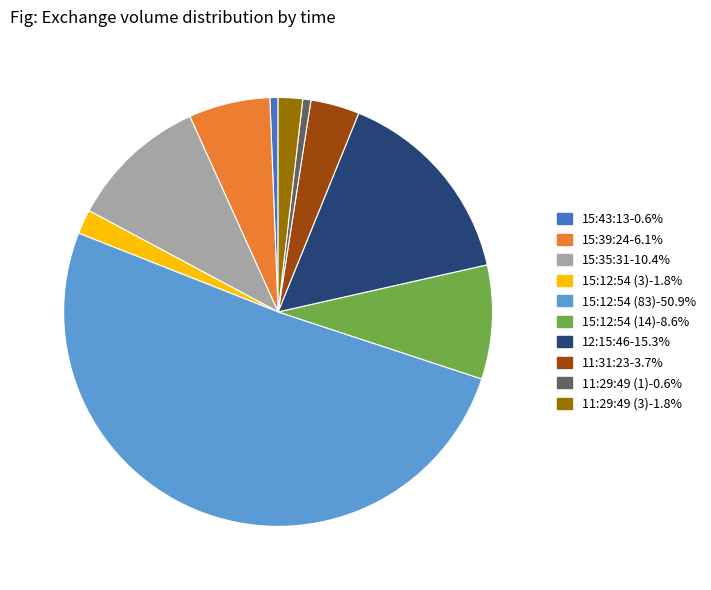

Count the number of slices in the pie.

10